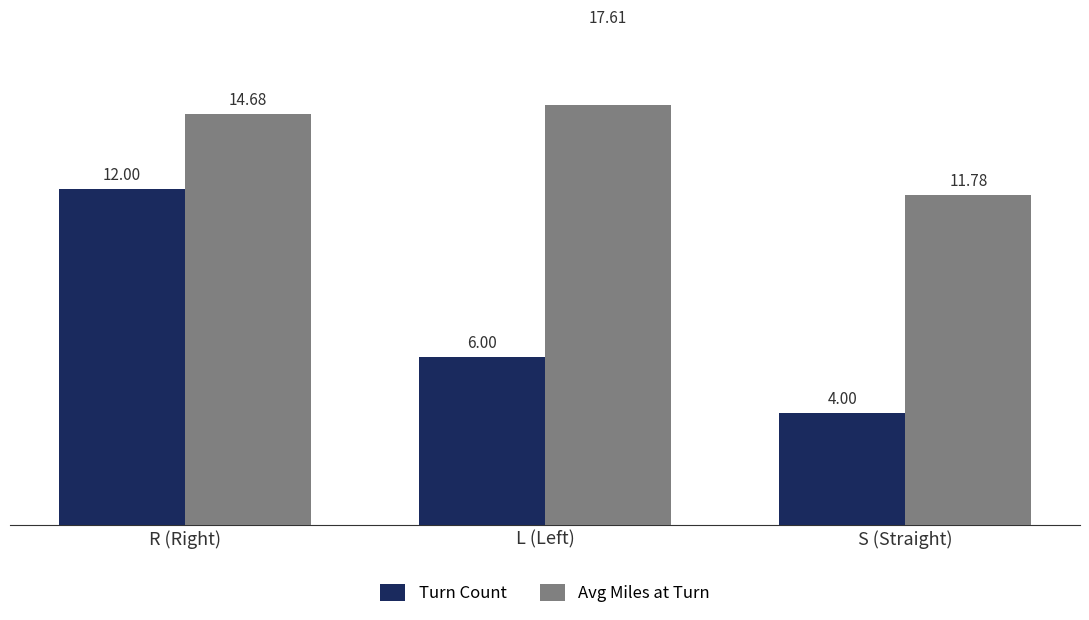

Reading left to right, list all the values displayed in this chart.

Turn Count: 12.0	6.0	4.0
Avg Miles at Turn: 14.7	17.6	11.8